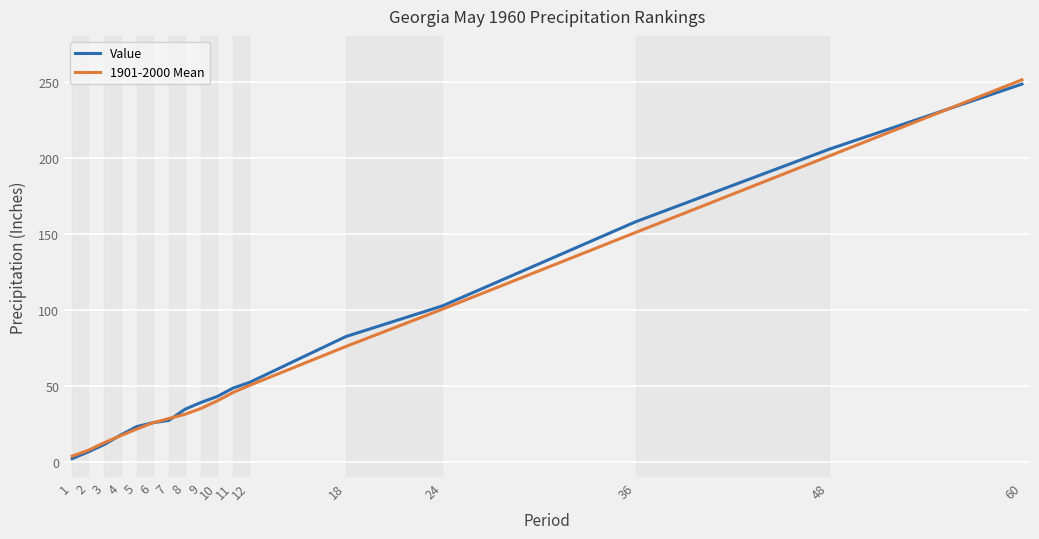

Reading left to right, extract all data points from this chart.

Value: 1=2.1	2=6.5	3=11.4	4=17.5	5=23.1	6=25.6	7=27.2	8=34.5	9=39.0	10=42.9	11=48.5	12=52.1	18=82.3	24=102.5	36=157.8	48=205.4	60=248.3
1901-2000 Mean: 1=3.7	2=7.5	3=12.6	4=17.1	5=21.5	6=25.6	7=28.4	8=31.2	9=35.1	10=40.0	11=45.6	12=50.1	18=75.8	24=100.3	36=150.8	48=200.9	60=251.1